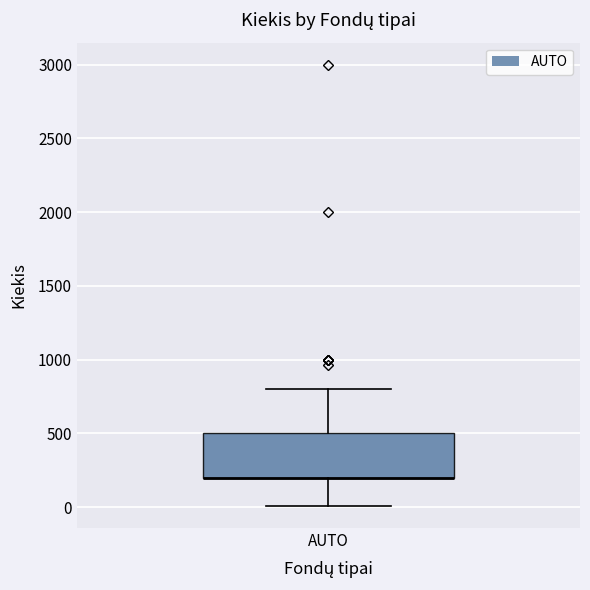

Transcribe this box plot: give where the median line is, the range the box spans, and where the two whiskers end, as read against the y-axis. The values are not printed on the chart, so give them approximately, as read against the axis.

median 200 (drawn on the box's lower edge), box 200 to 500, whiskers 0 to 800